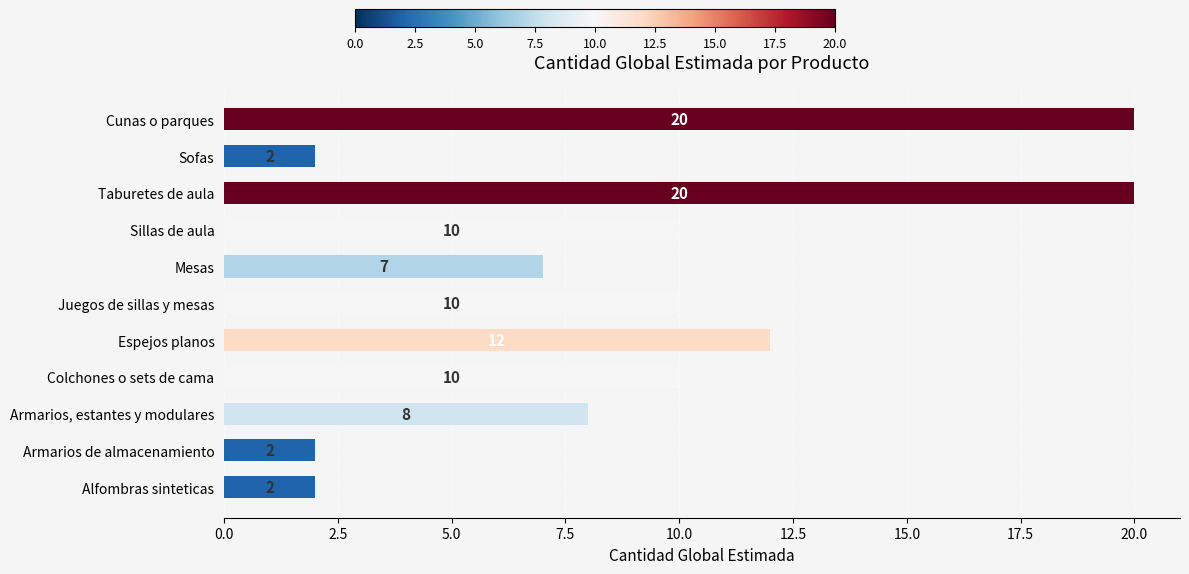

How many bars are there in total?

11